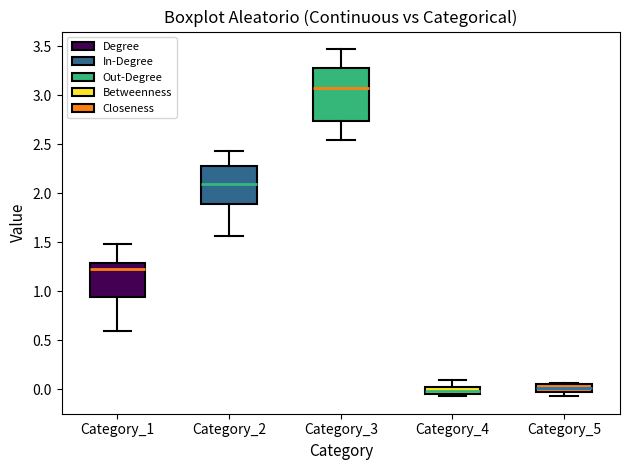

Which box is the tallest, from its lower edge to its upper edge?

Category_3